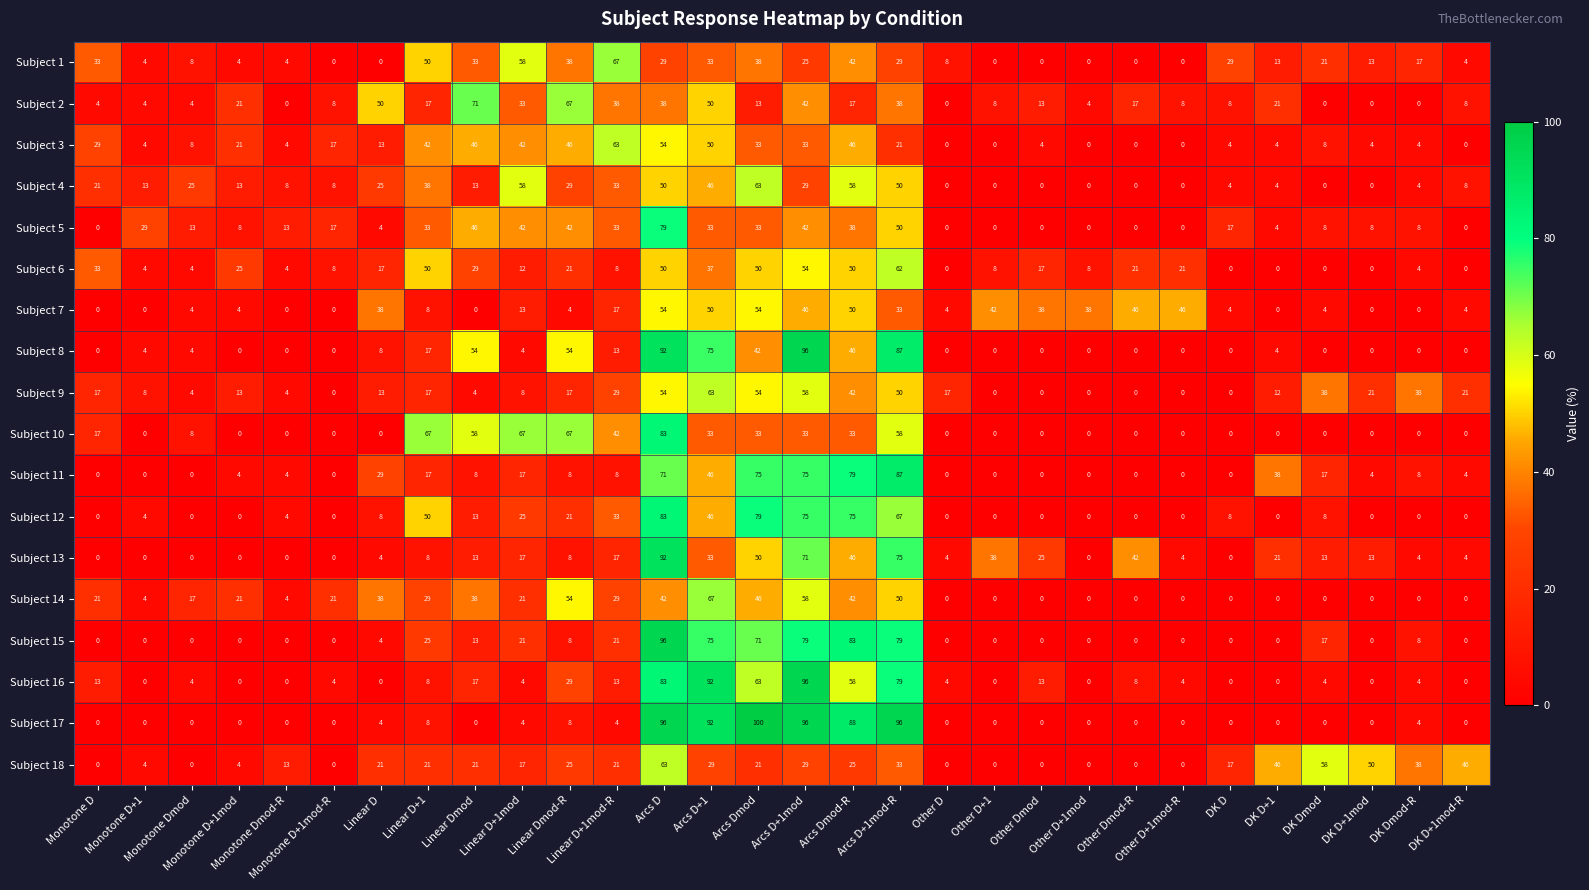

What is the difference between the maximum and minimum values in the Subject 2 series?

71